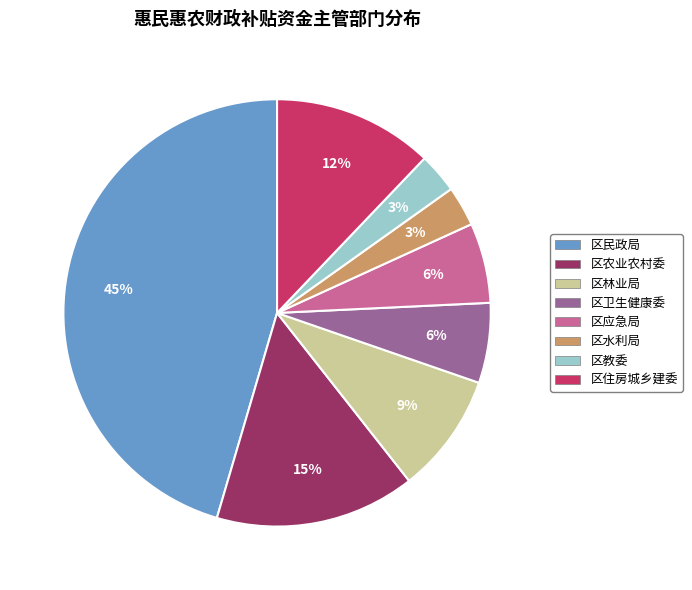

To the nearest percent, what is the difference between the 区水利局 and 区民政局 slice percentages?

42%